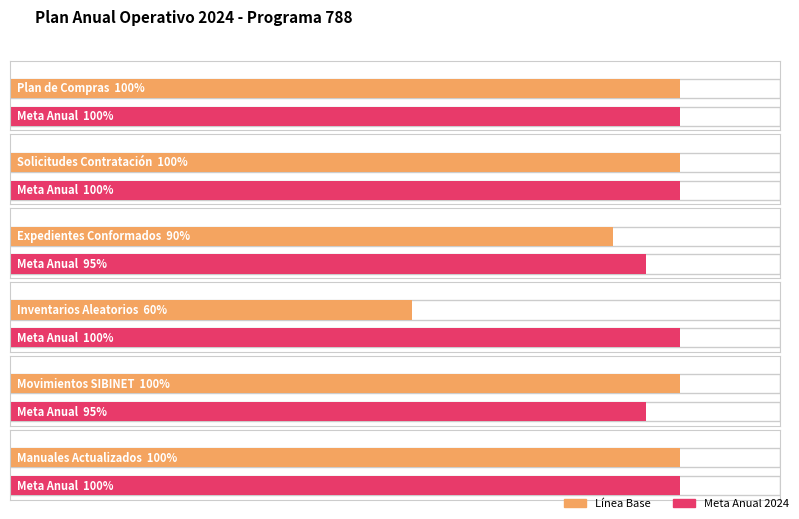

What is the label of the 2nd bar from the right?

Movimientos SIBINET